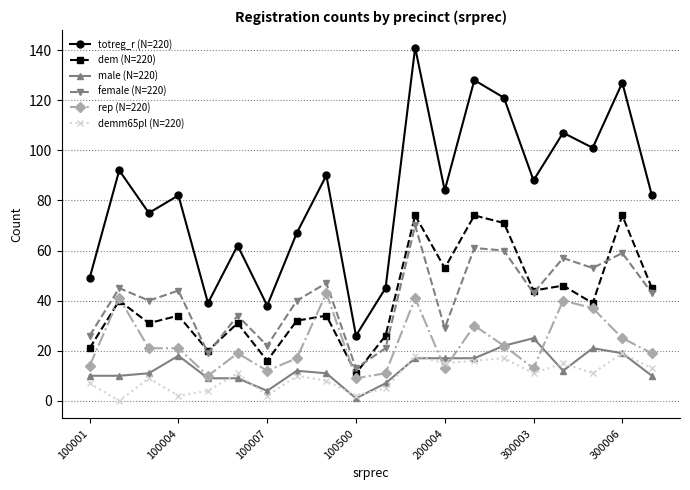

What is the maximum value for dem (N=220)?

74